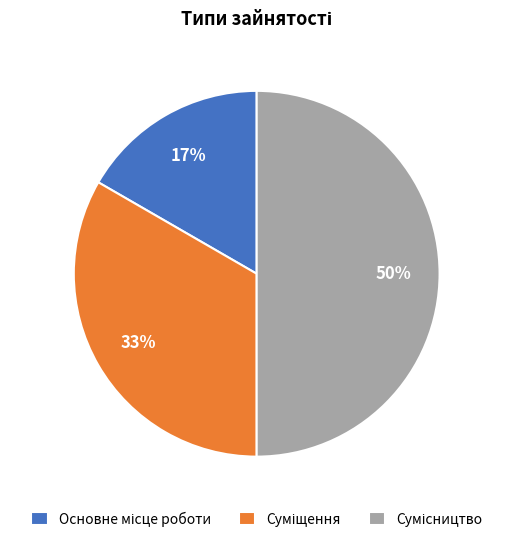

To the nearest percent, what is the difference between the largest and smallest slice percentages?

33%